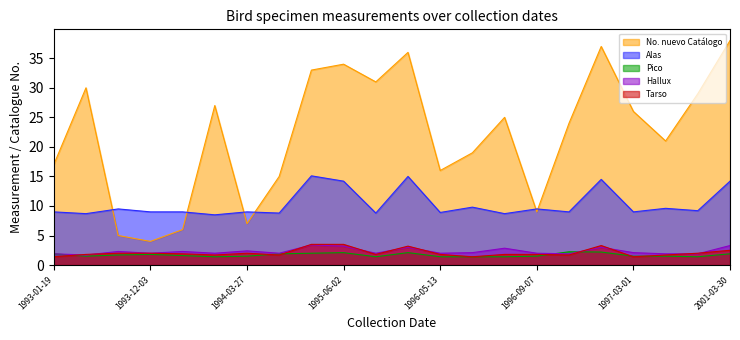

What is the label of the 15th point from the right?

1994-09-24